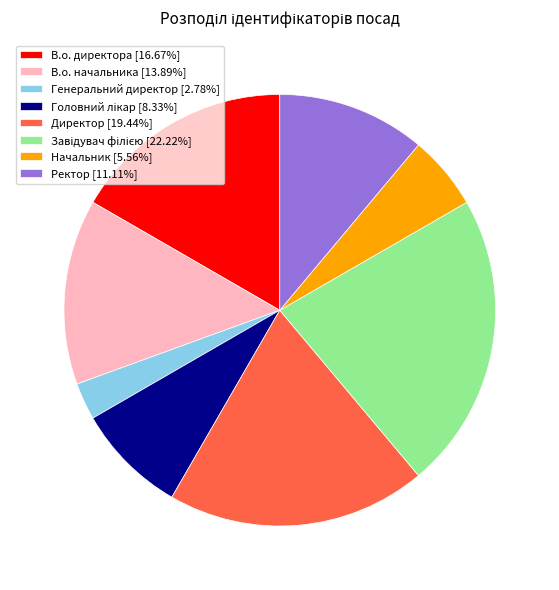

What is the ratio of the value at В.о. начальника to the value at В.о. директора?

0.8